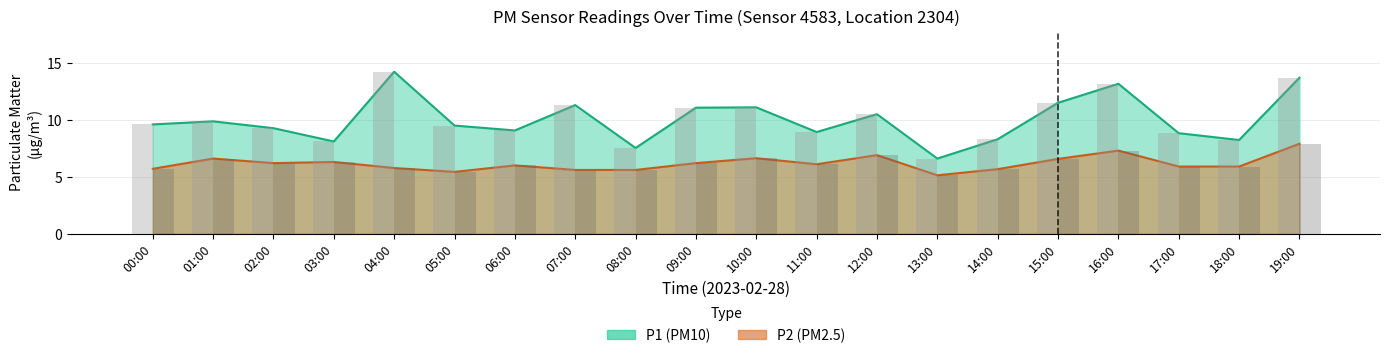

The value of P1 at 06:00 is 13.5. True or false?

False